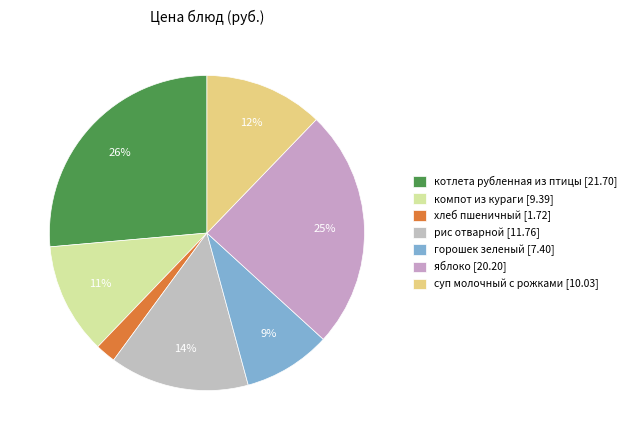

Combined, do компот из кураги and рис отварной account for over 50%?

No